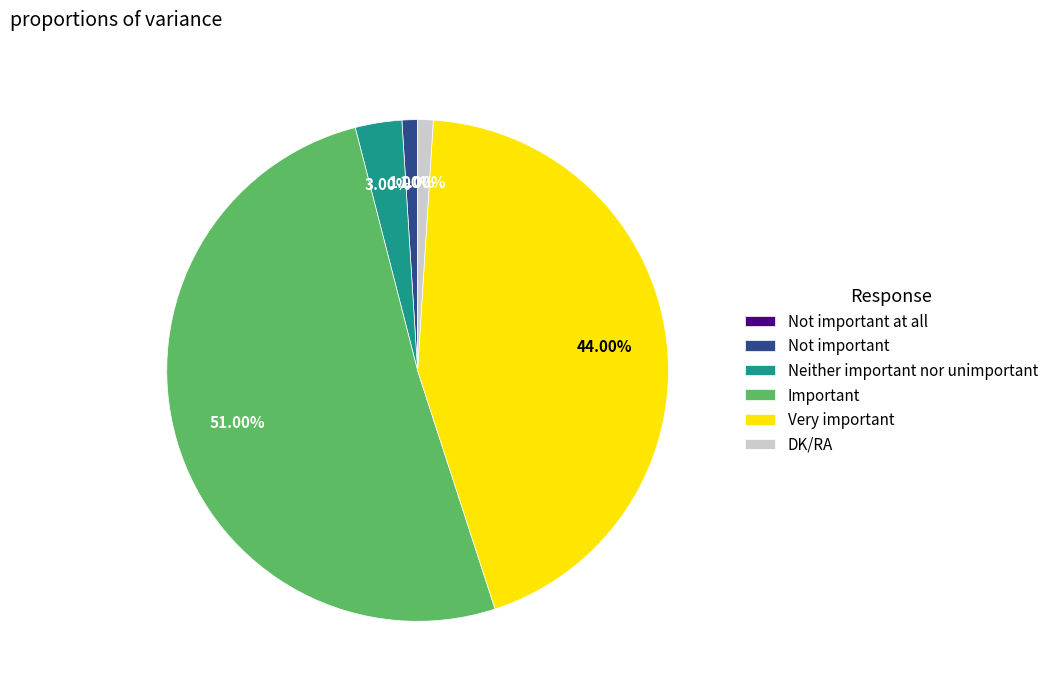

What is the total percentage of Important and Very important?

95.0%